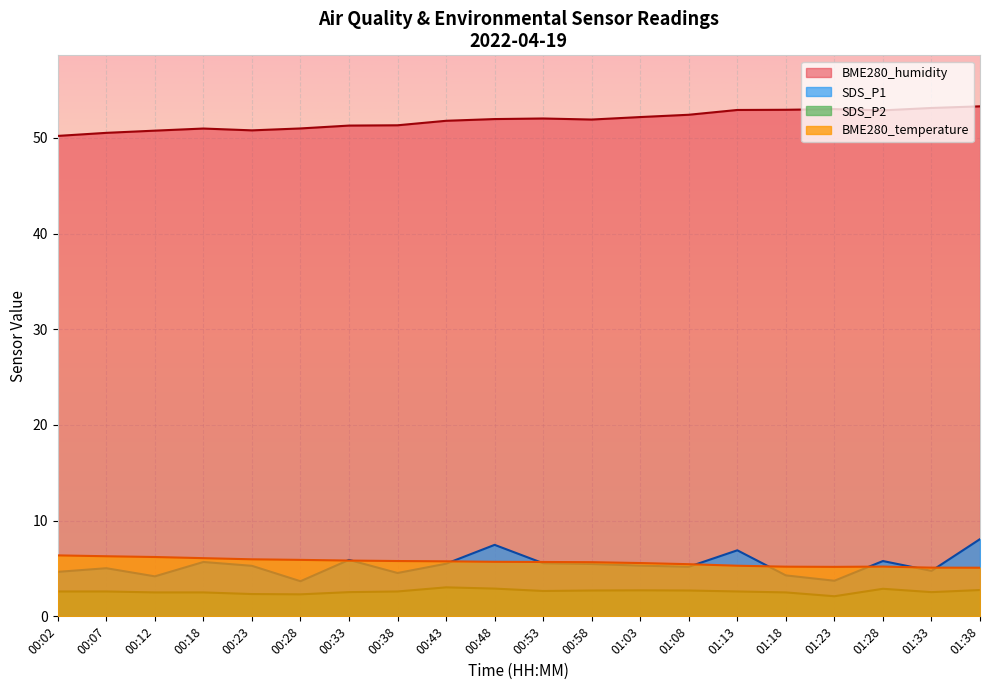

What is the average value of the BME280_humidity series?

51.9